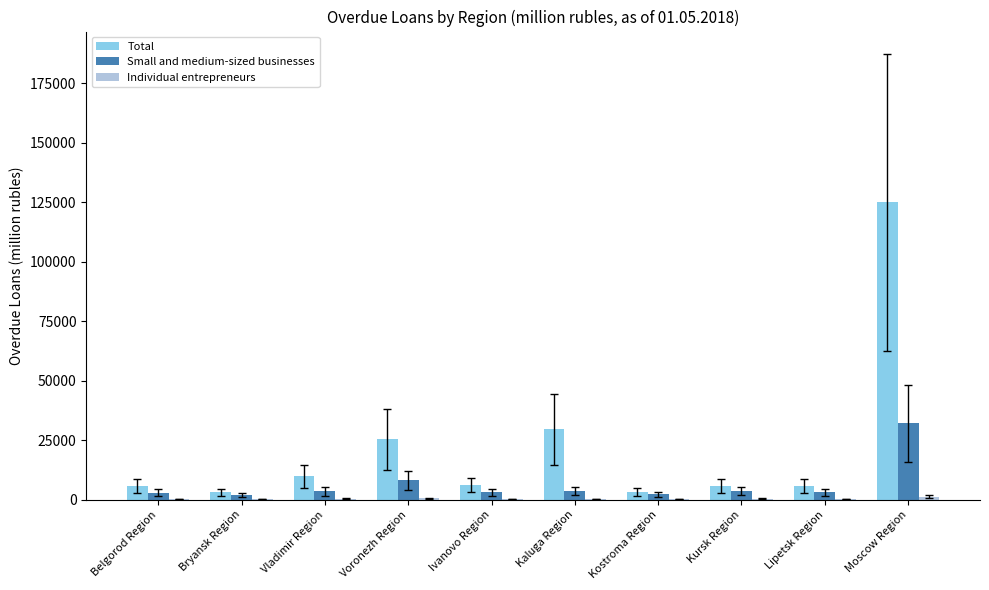

Which series has the largest total across all categories?

Total